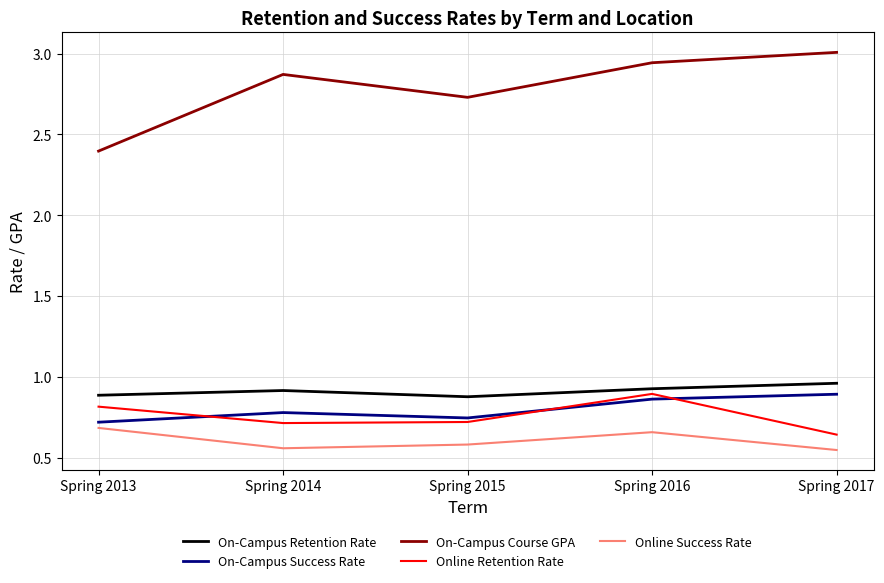

How many interior local valleys does the On-Campus Retention Rate series have?

1